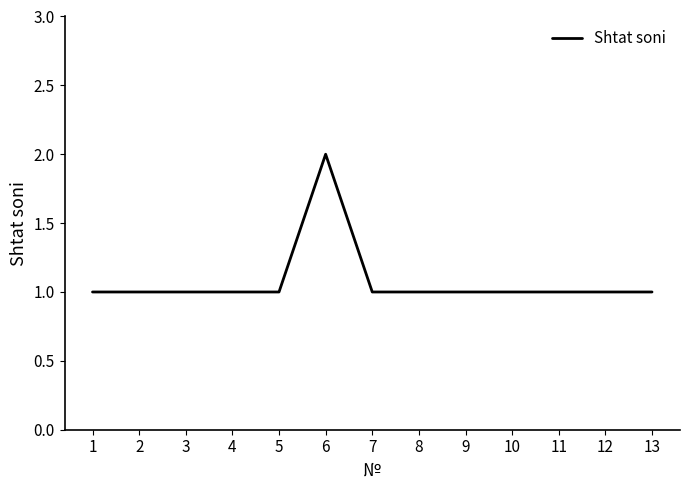

Reading left to right, list all the values displayed in this chart.

1	1	1	1	1	2	1	1	1	1	1	1	1